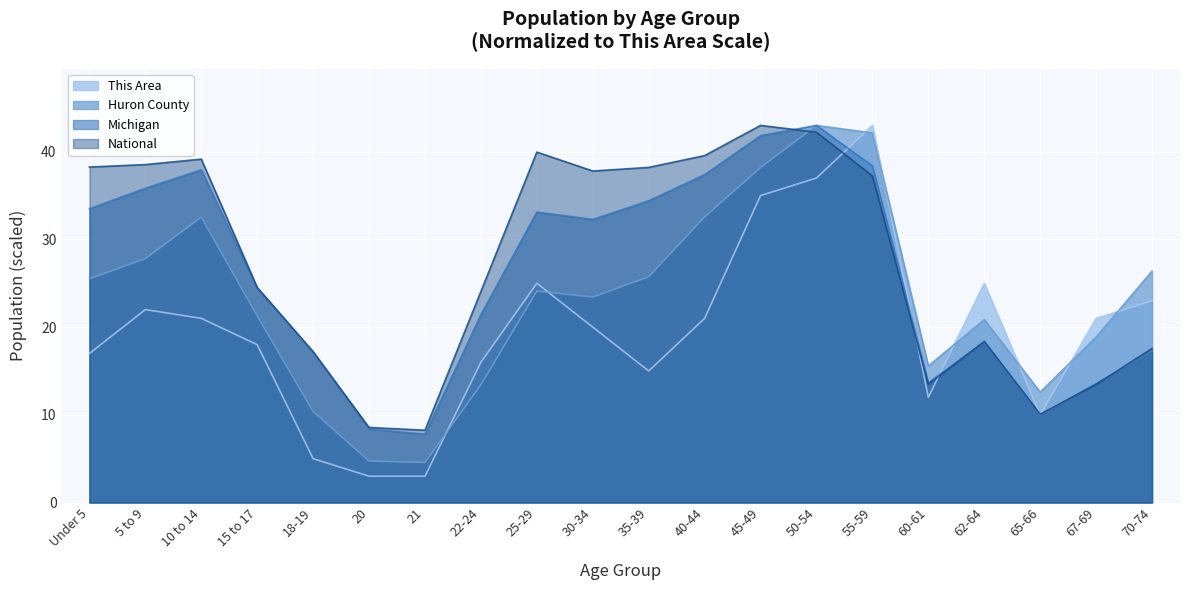

What are all the series names shown in the legend?

This Area, Huron County, Michigan, National